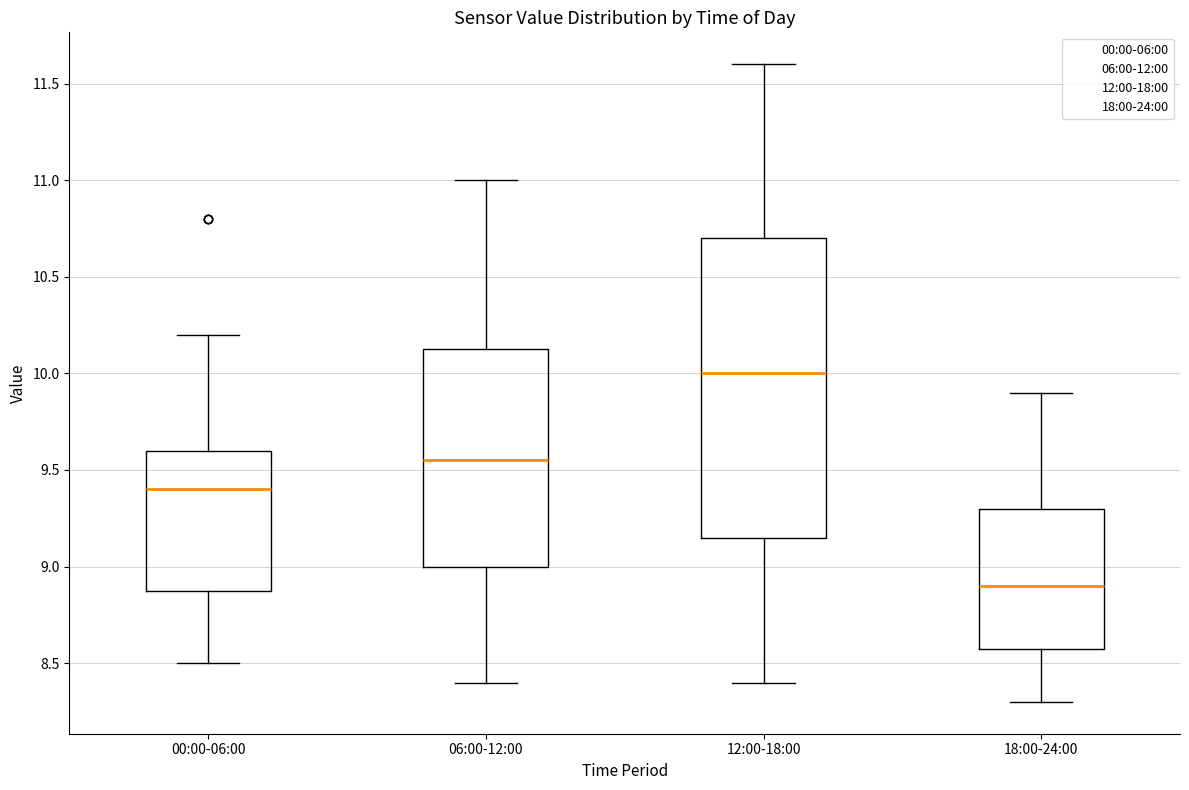

Reading left to right, read every box against the y-axis: the position of its median line, the range the box covers, and the ends of its whiskers. The values are not printed on the chart, so give them approximately, as read against the axis.

00:00-06:00: median 9.40, box 8.90 to 9.60, whiskers 8.50 to 10.20
06:00-12:00: median 9.55, box 9.00 to 10.15, whiskers 8.40 to 11.00
12:00-18:00: median 10.00, box 9.15 to 10.70, whiskers 8.40 to 11.60
18:00-24:00: median 8.90, box 8.60 to 9.30, whiskers 8.30 to 9.90